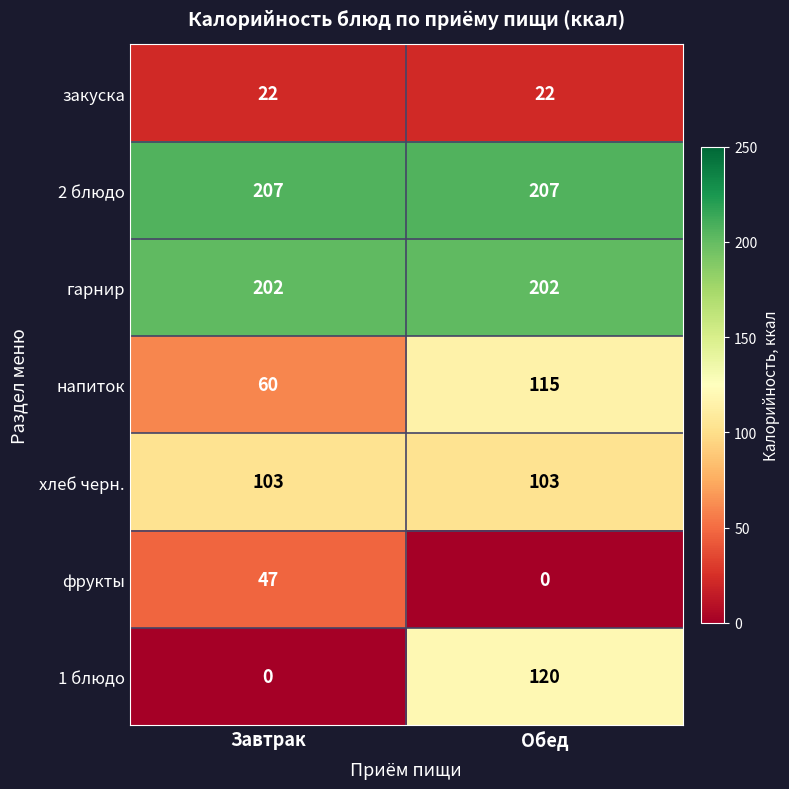

Reading left to right, transcribe all the data shown in this chart.

закуска: 22	22
2 блюдо: 207	207
гарнир: 202	202
напиток: 60	115
хлеб черн.: 103	103
фрукты: 47	0
1 блюдо: 0	120